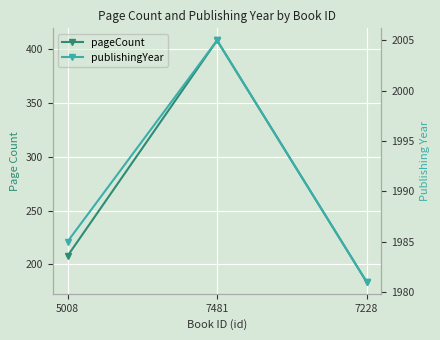

How many series are shown in this chart?

2